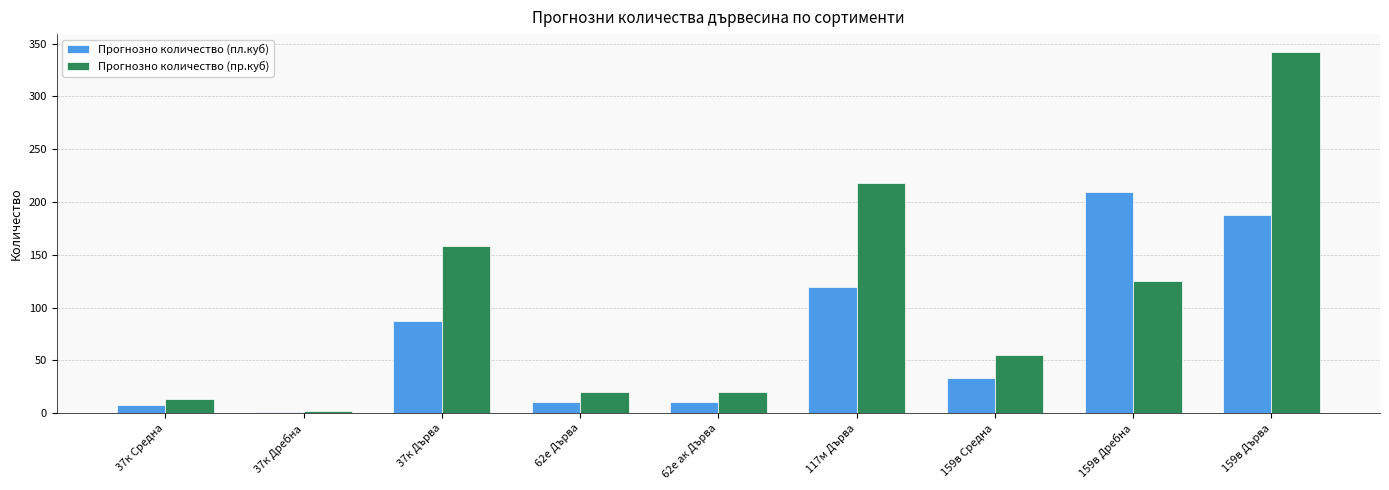

What is the sum of the Прогнозно количество (пр.куб) values at 62е Дърва and 37к Средна?

33